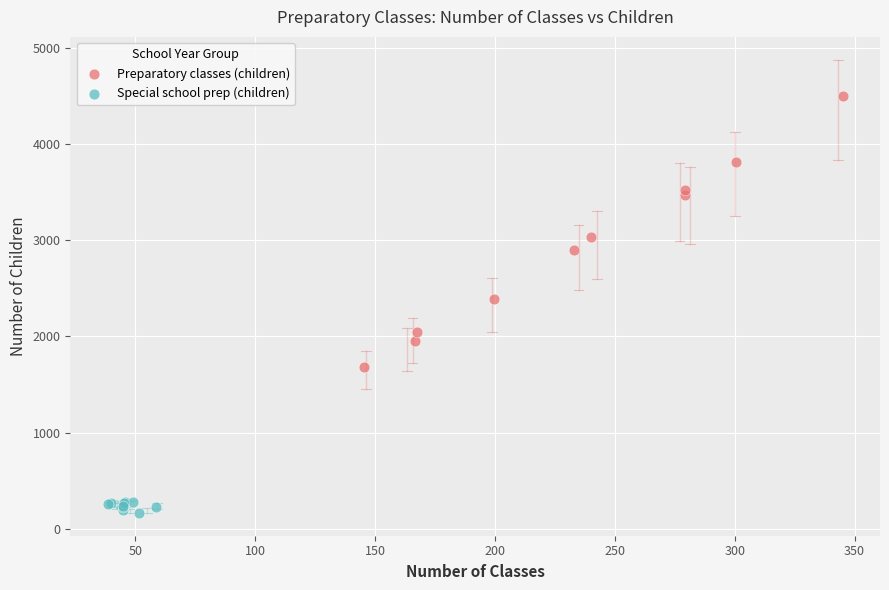

Which series reaches the minimum Y coordinate?

Special school prep (children)